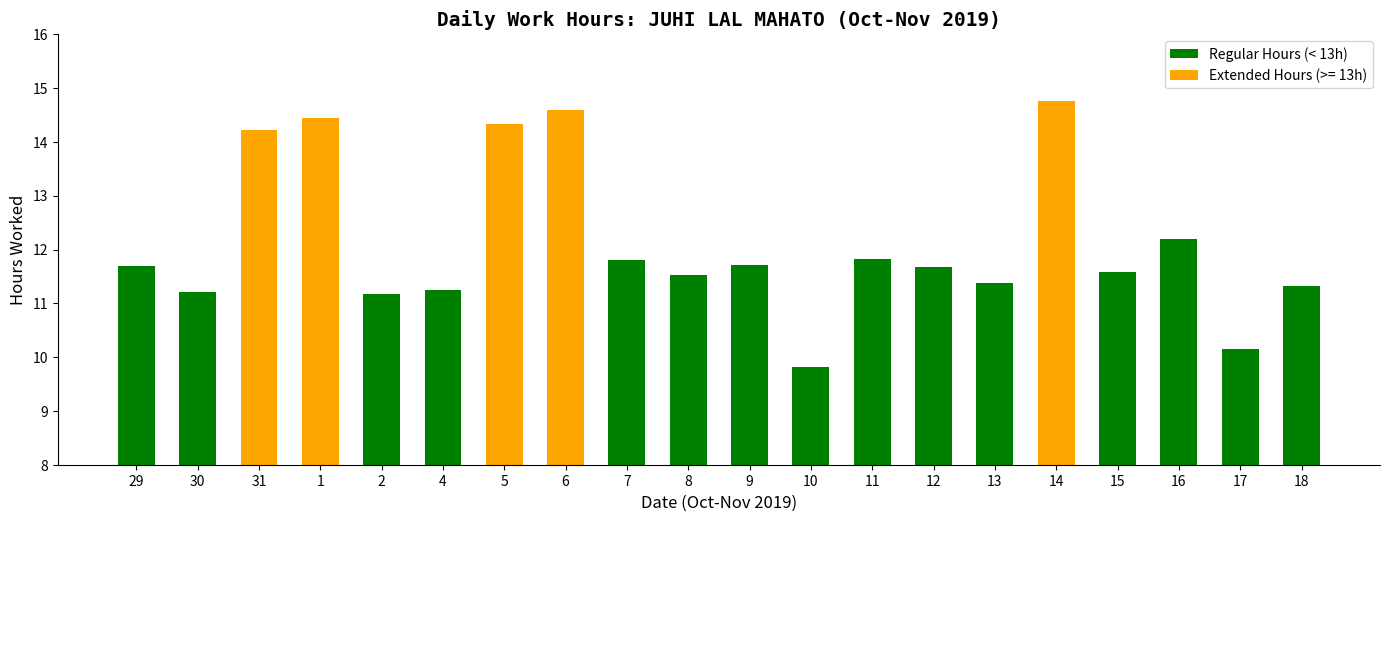

What is the difference between the second highest and minimum values?

4.8